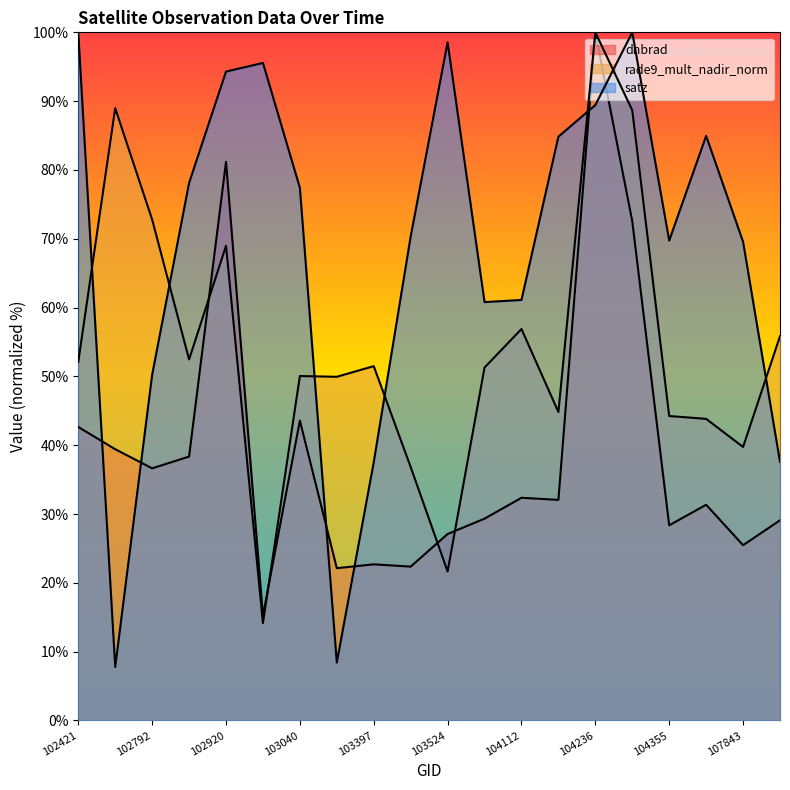

At which category does the chart reach its minimum across all series?

102671